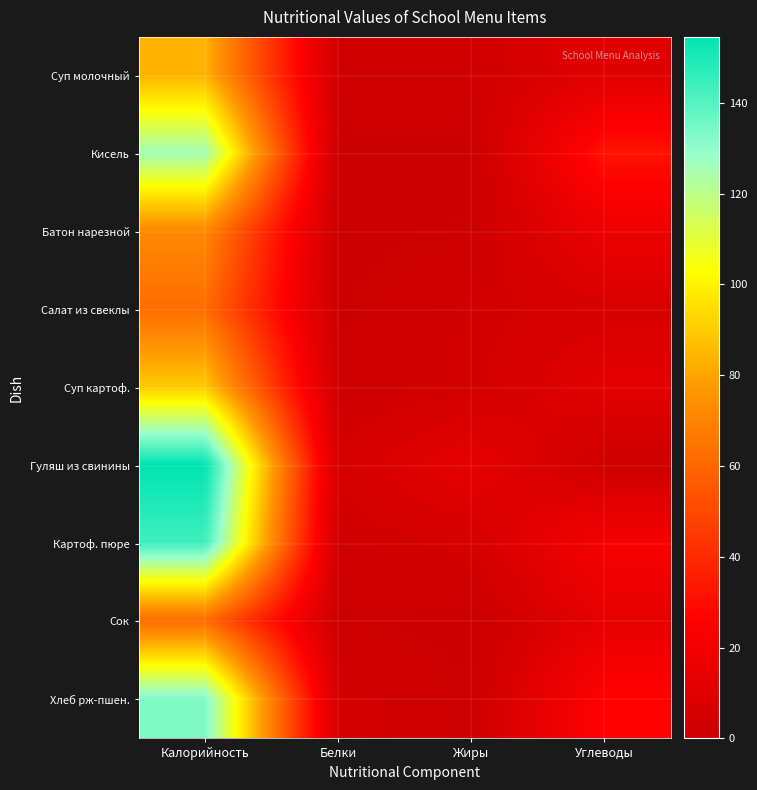

Which series has the largest total across all categories?

Гуляш из свинины